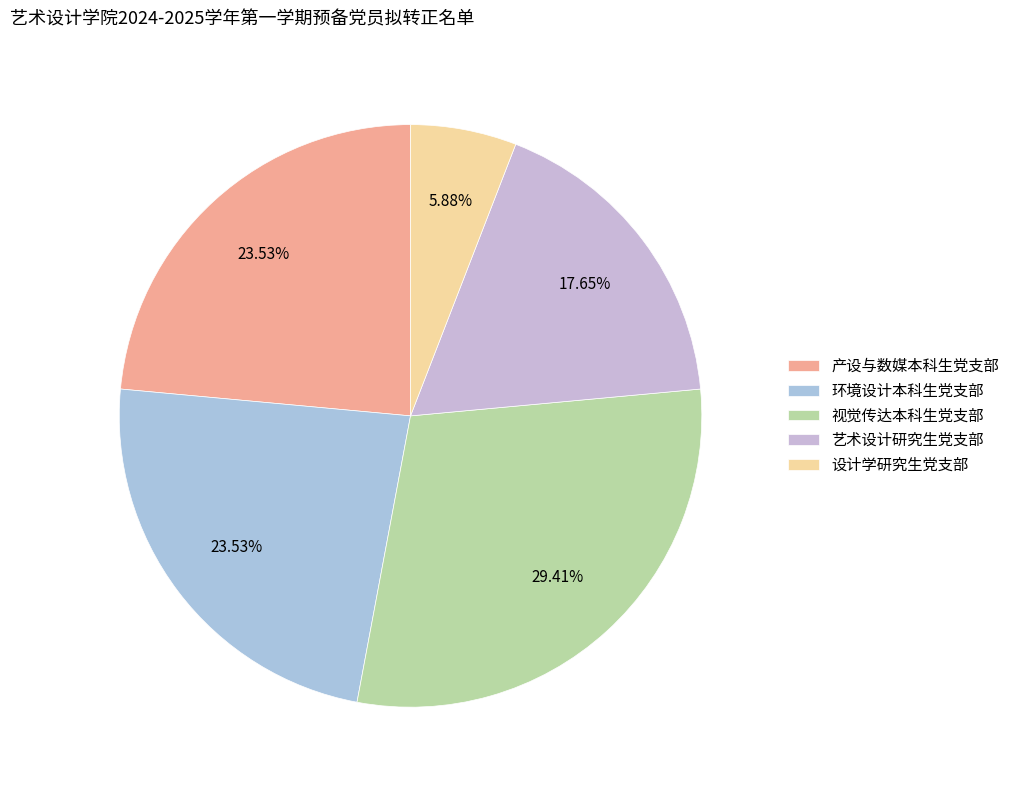

Count the number of slices in the pie.

5